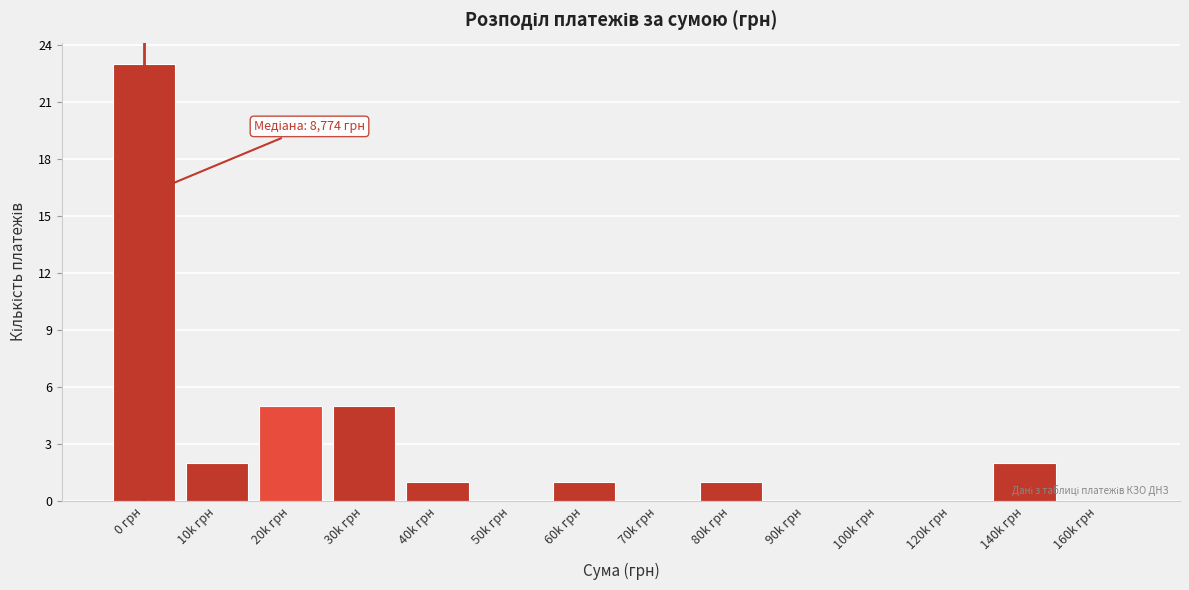

Reading left to right, extract all data points from this chart.

0 грн=23	10k грн=2	20k грн=5	30k грн=5	40k грн=1	50k грн=0	60k грн=1	70k грн=0	80k грн=1	90k грн=0	100k грн=0	120k грн=0	140k грн=2	160k грн=0